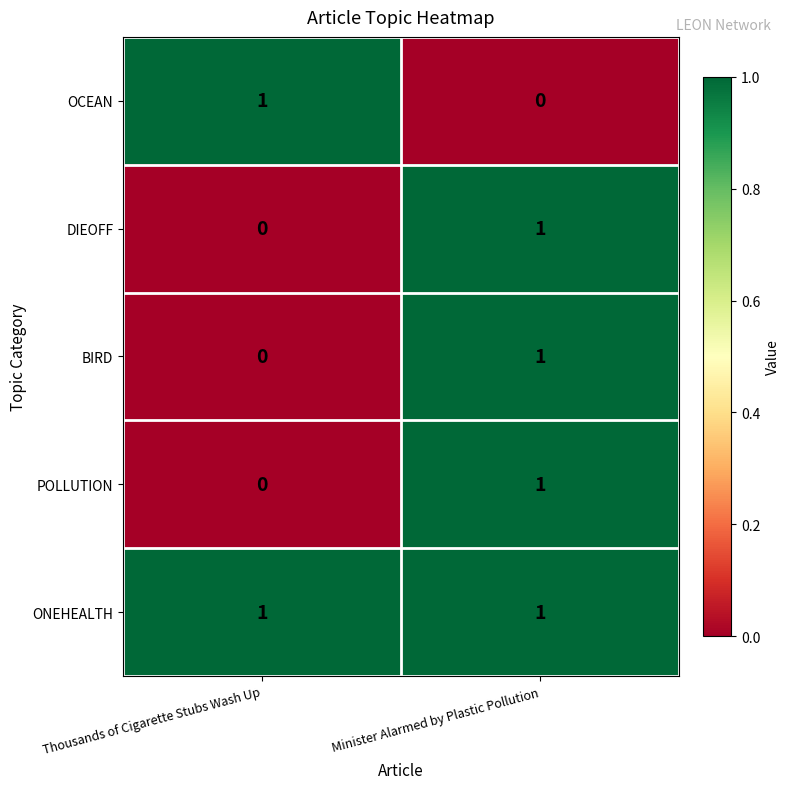

At which label does DIEOFF reach its minimum?

Thousands of Cigarette Stubs Wash Up